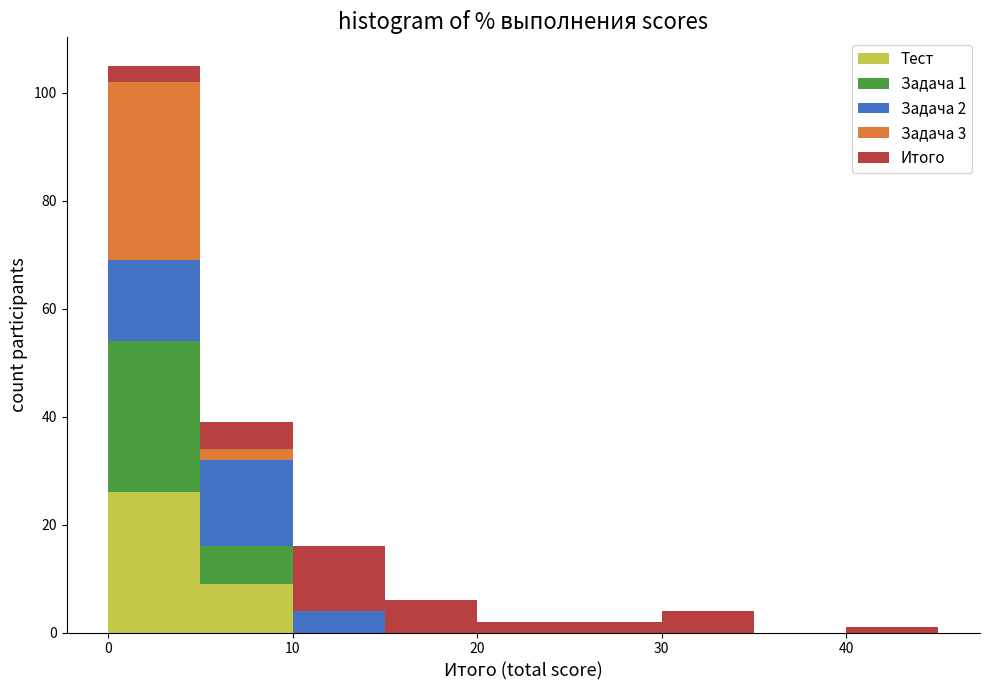

Which range on the x-axis has the tallest stacked bar (by total height)?

0 to 5